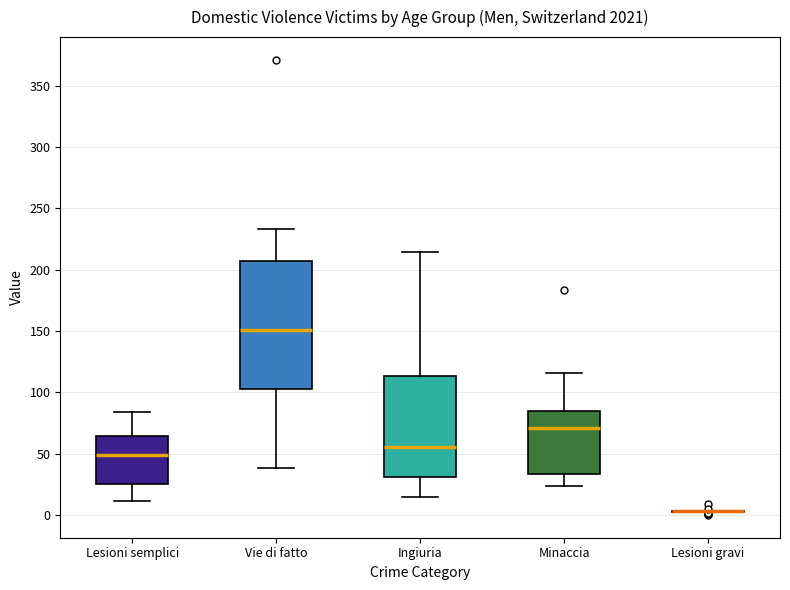

Where does the upper whisker of the box for Lesioni semplici end on the y-axis? The values are not printed on the chart, so give them approximately, as read against the axis.

85